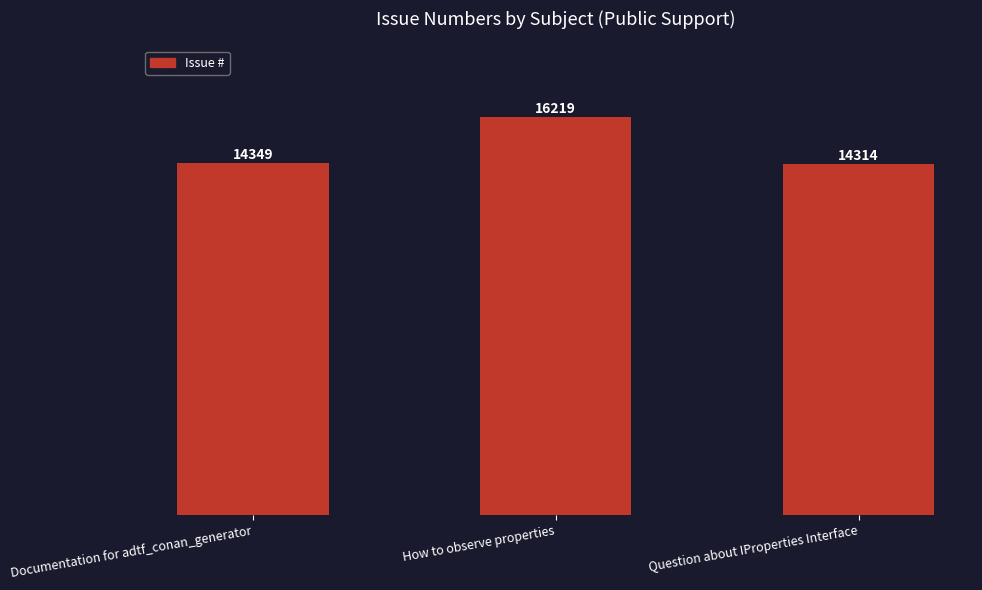

What is the change in value from Documentation for adtf_conan_generator to How to observe properties?

+1870